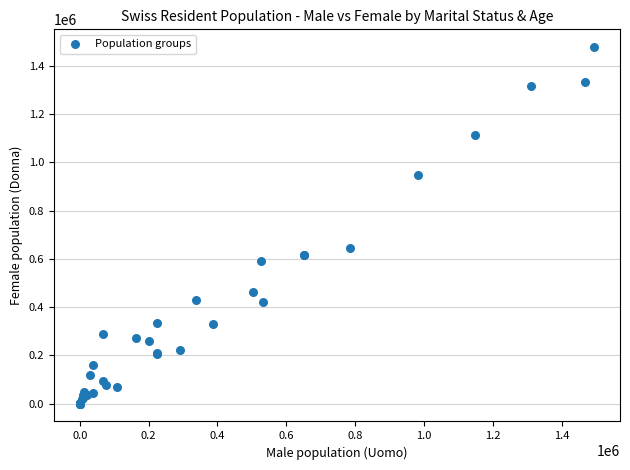

What Y value in the scatter plot is closest to 738735?

644371